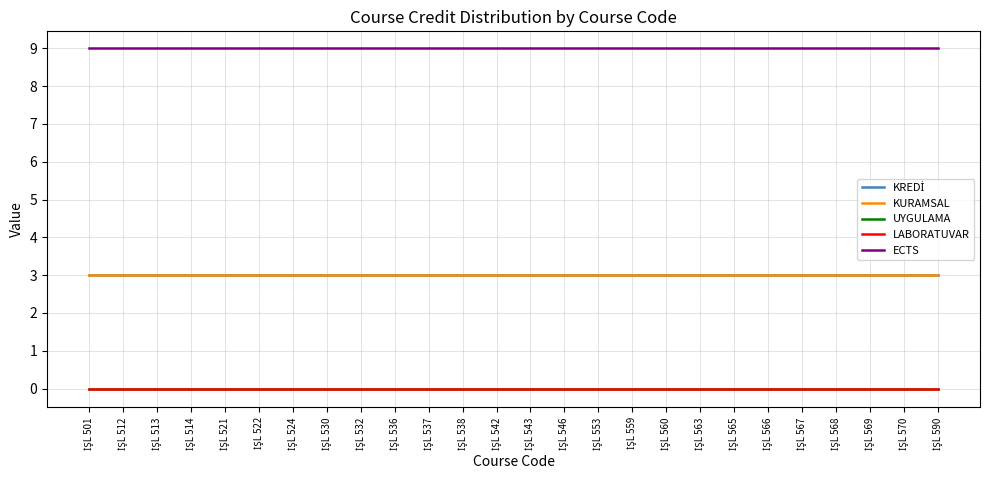

Does the chart display data point markers on the line(s)?

No